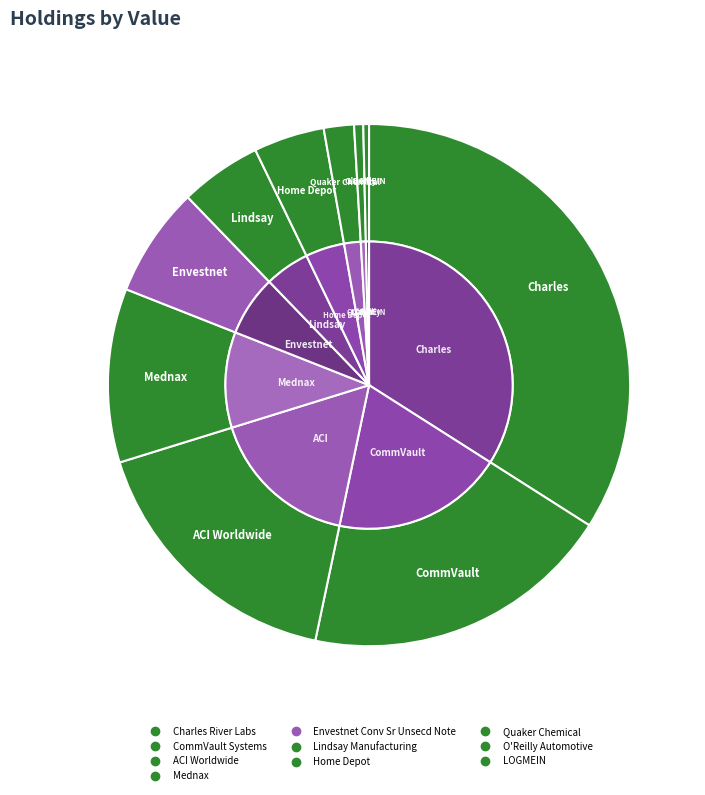

What percentage is the Envestnet Conv Sr Unsecd Note slice, to the nearest percent?

7%